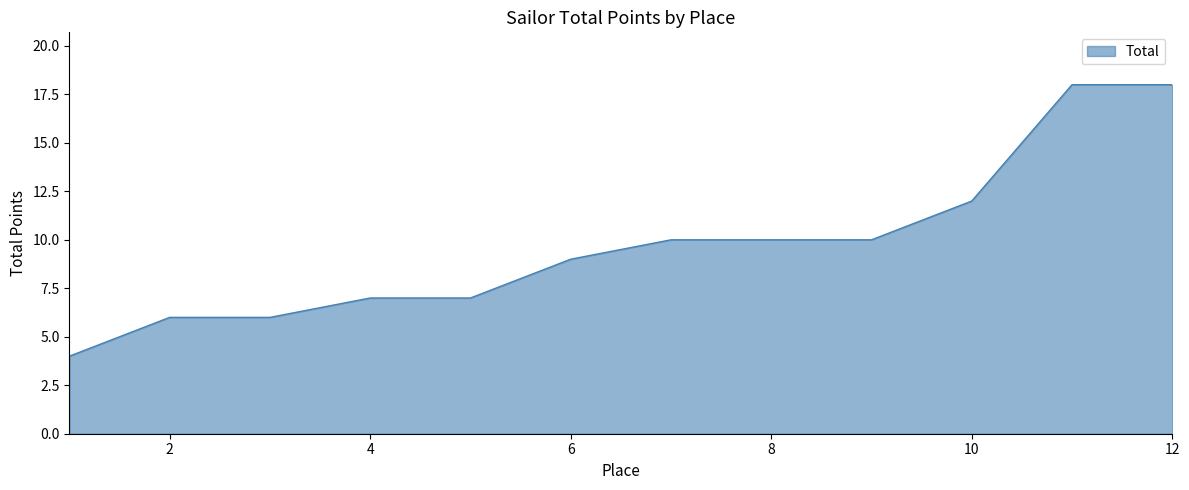

Does the chart display data point markers on the line(s)?

No